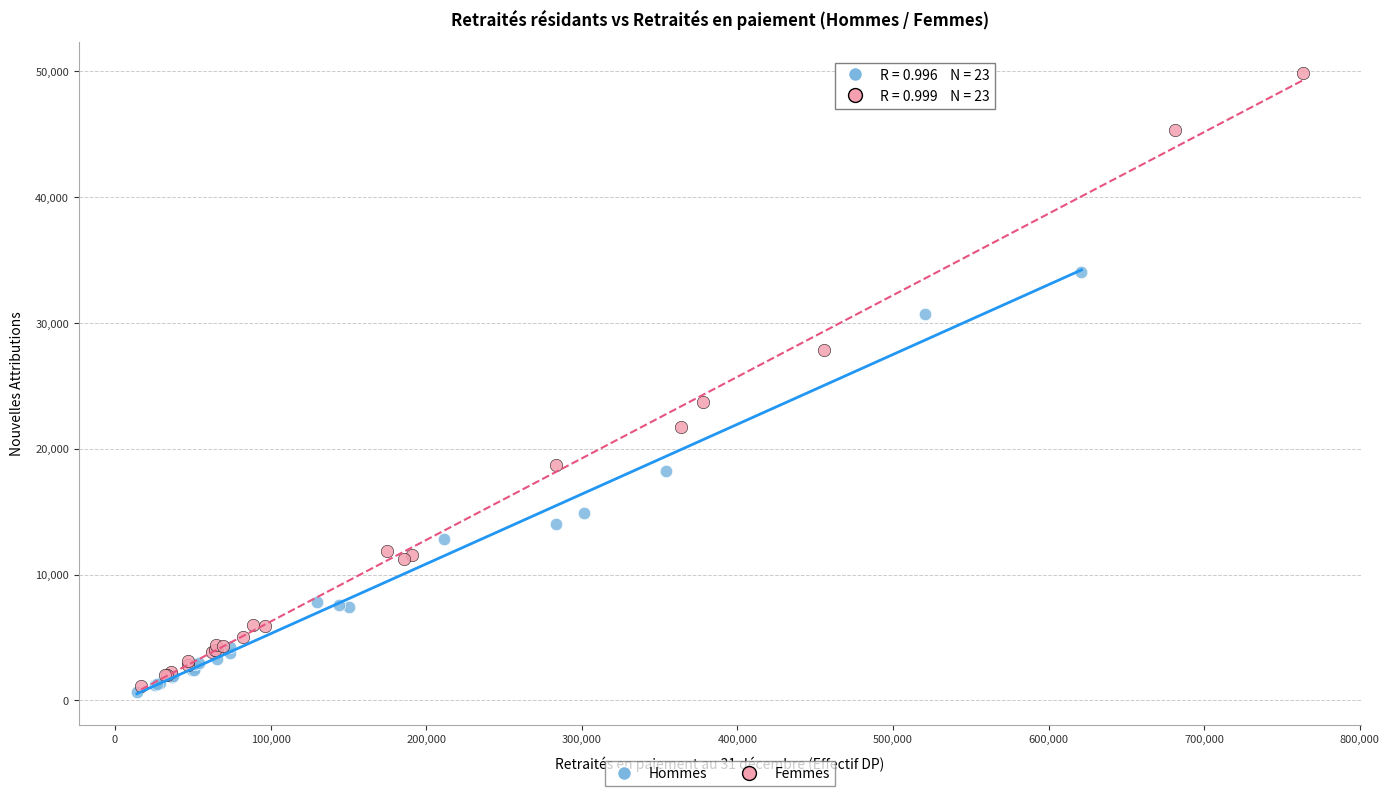

Which series reaches the maximum Y coordinate?

Femmes